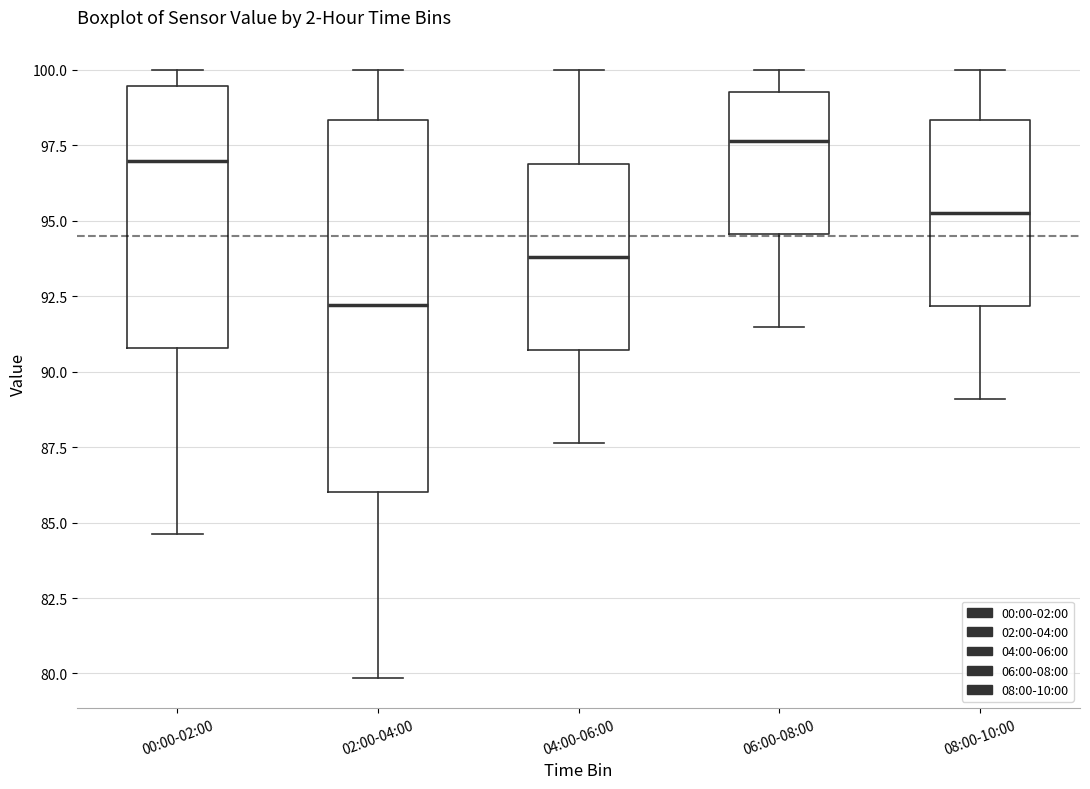

Reading left to right, transcribe this box plot: for each box, give where its median line is, the range the box spans, and where its two whiskers end, as read against the y-axis. The values are not printed on the chart, so give them approximately, as read against the axis.

00:00-02:00: median 97.0, box 91.0 to 99.5, whiskers 84.5 to 100.0
02:00-04:00: median 92.0, box 86.0 to 98.5, whiskers 80.0 to 100.0
04:00-06:00: median 94.0, box 90.5 to 97.0, whiskers 87.5 to 100.0
06:00-08:00: median 97.5, box 94.5 to 99.5, whiskers 91.5 to 100.0
08:00-10:00: median 95.5, box 92.0 to 98.5, whiskers 89.0 to 100.0